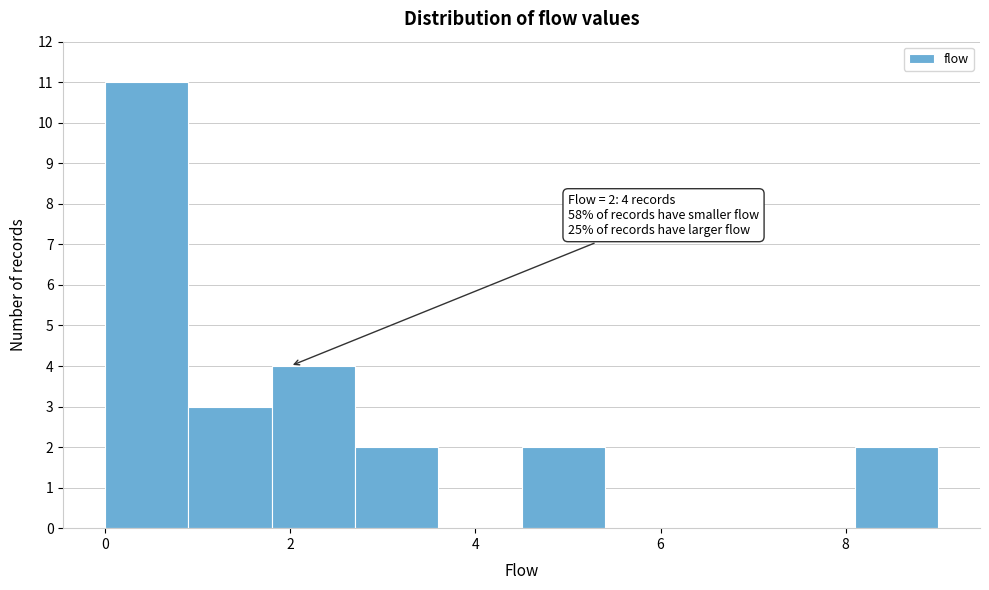

Over which range of the x-axis is the bar tallest?

0.0 to 0.9